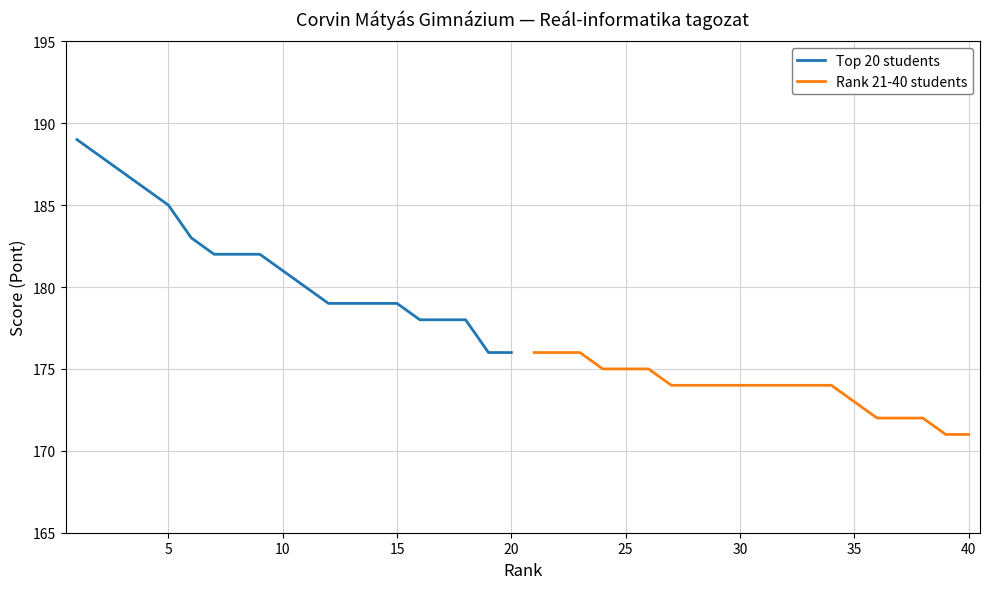

Which series has the largest total across all categories?

Top 20 students